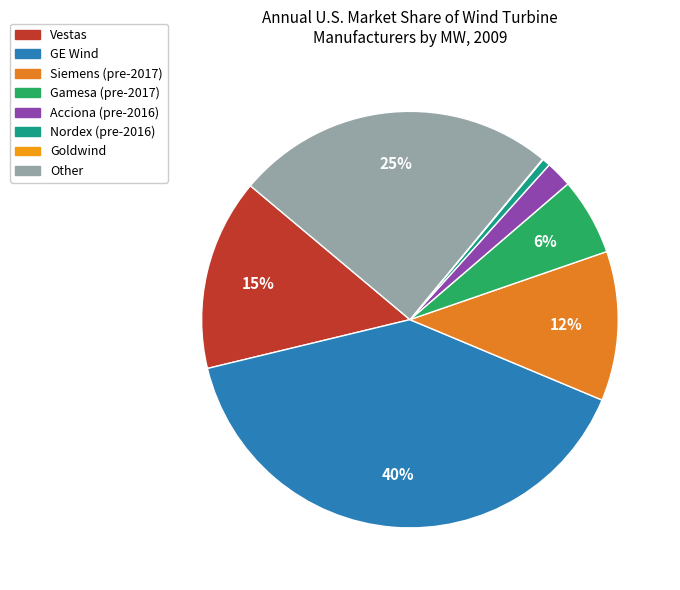

Does GE Wind account for over 50% of the chart?

No